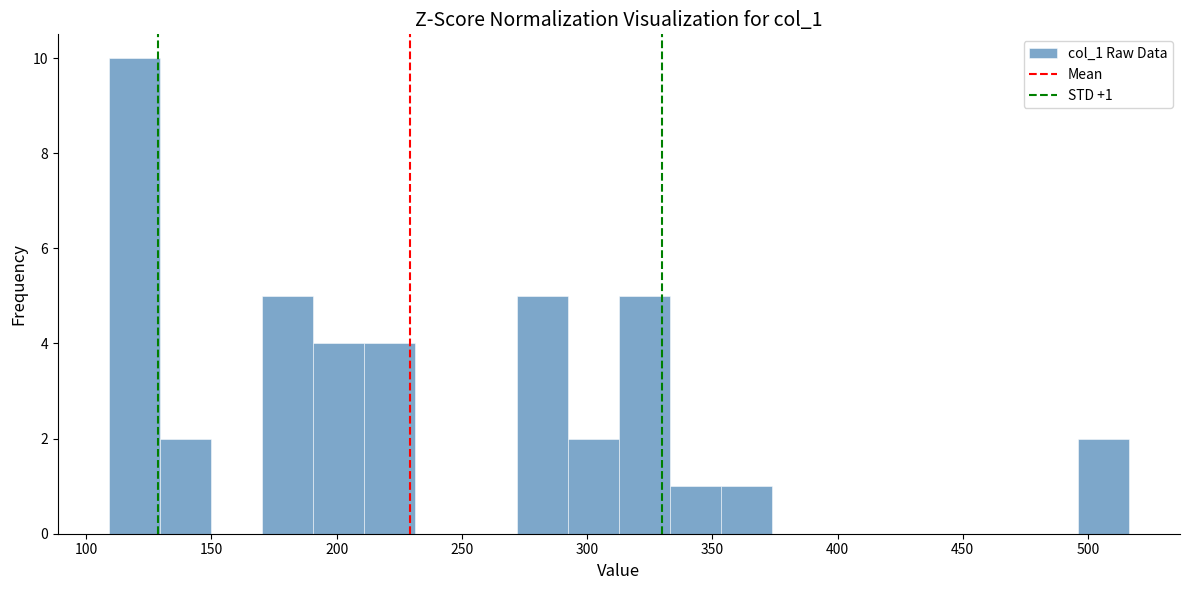

Which range on the x-axis has the tallest bar?

110 to 130